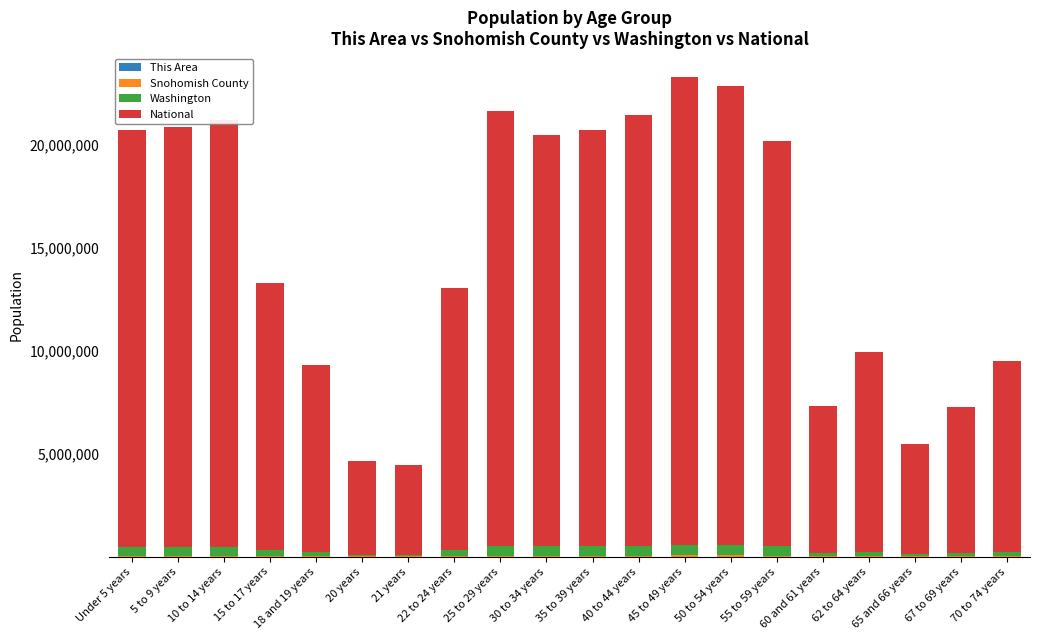

At 10 to 14 years, list the series in order from largest to smallest.

National, Washington, Snohomish County, This Area